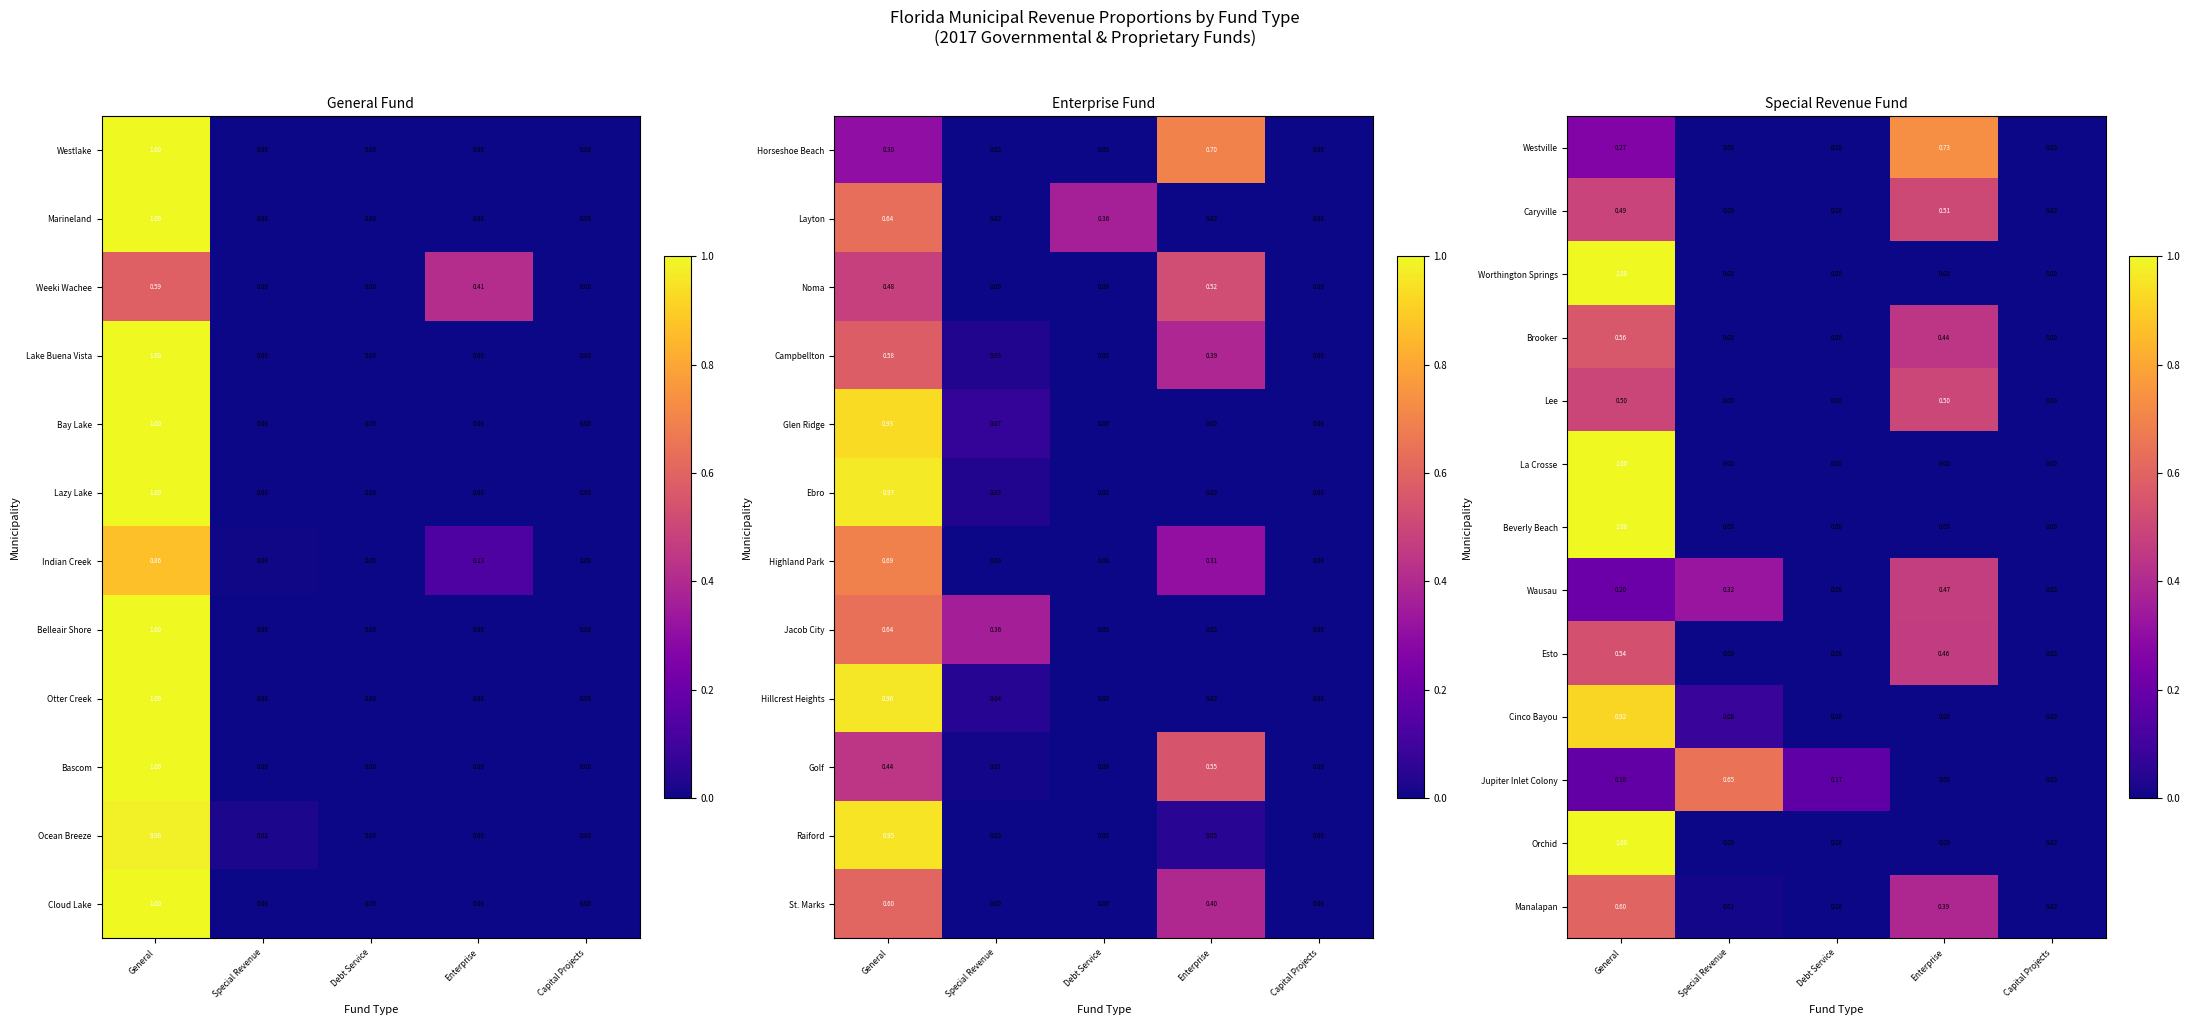

What is the greatest value displayed?

1.0